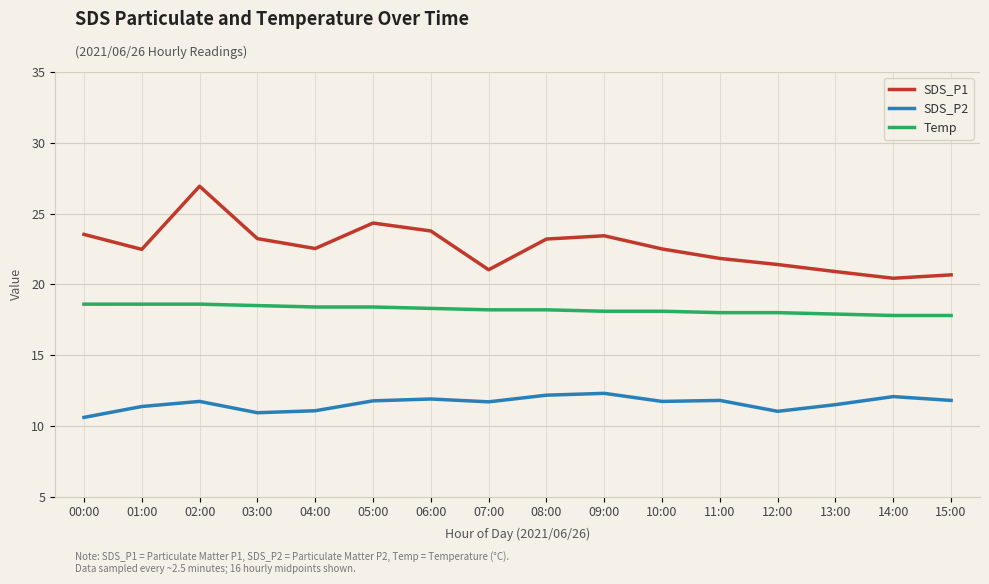

At 01:00, list the series in order from smallest to largest.

SDS_P2, Temp, SDS_P1